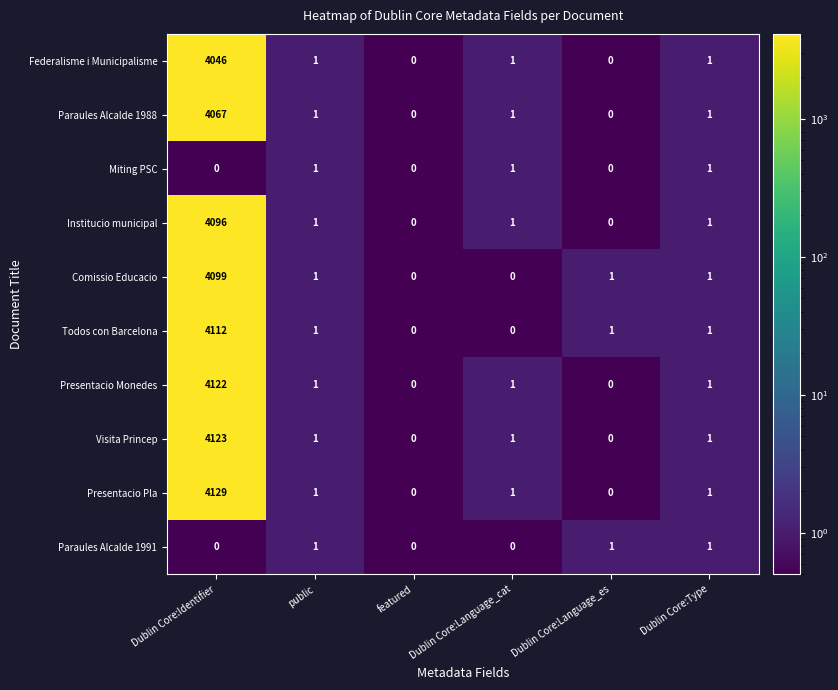

At which category is the sum across all series the highest?

Dublin Core:Identifier